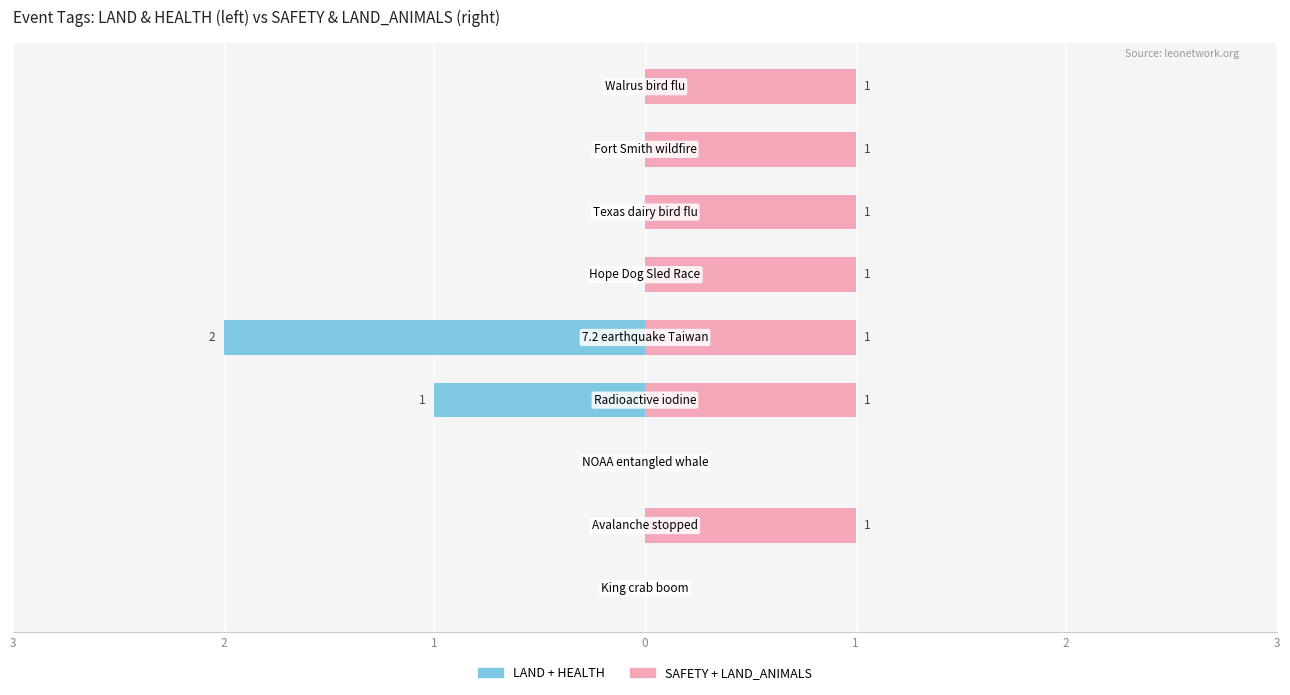

Count the SAFETY + LAND_ANIMALS values in the range 1 to 2.

7